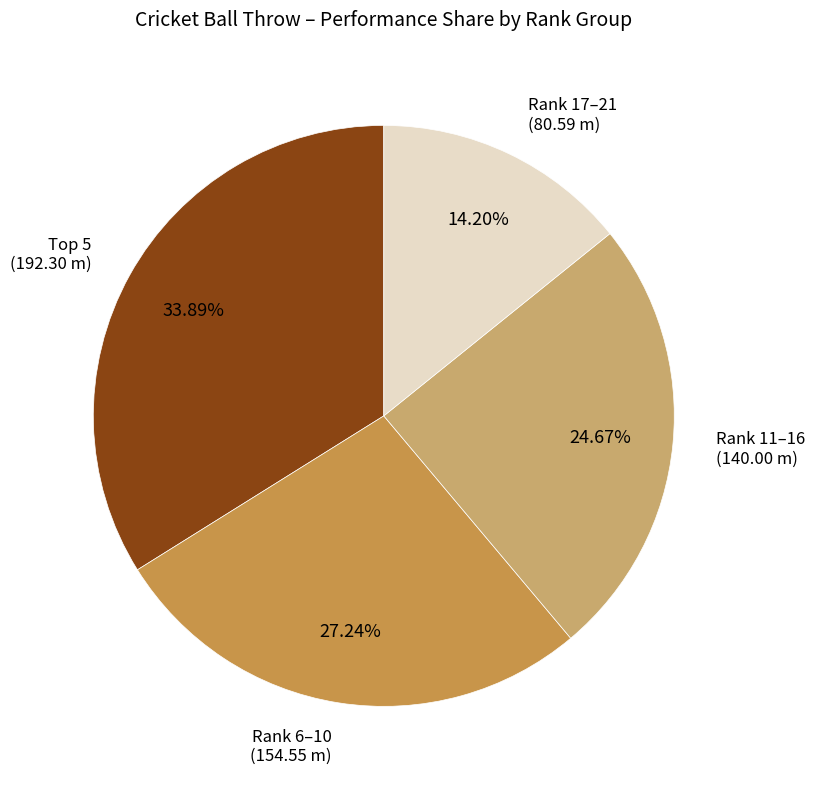

Is there a majority slice in this chart?

No